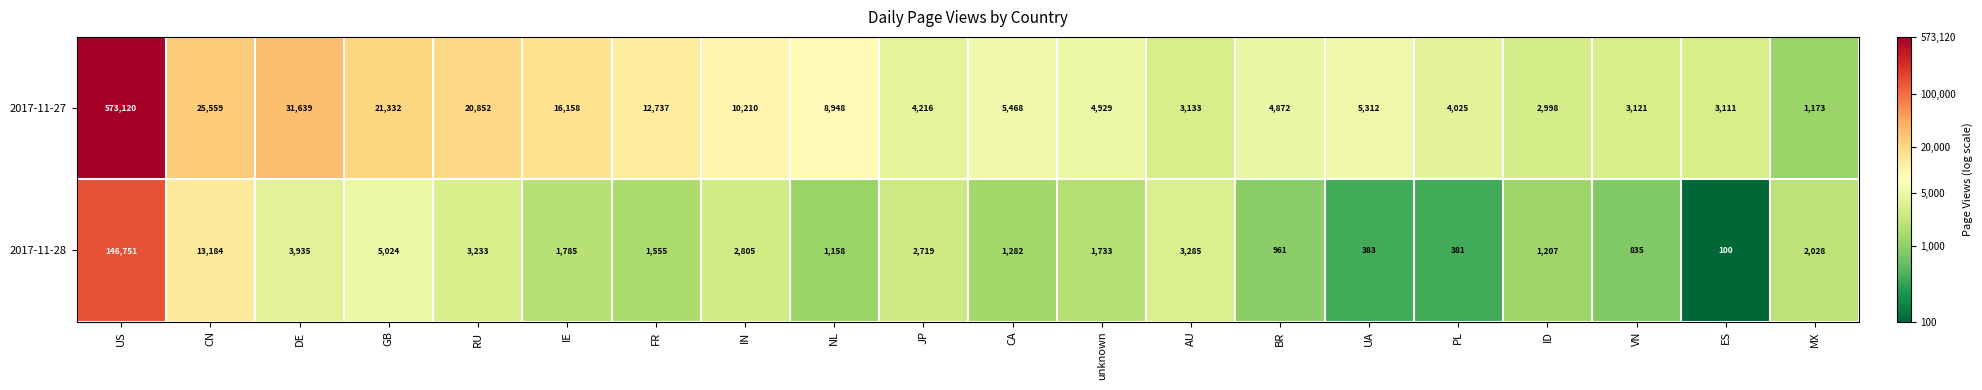

Rank the series at US from lowest to highest value.

2017-11-28, 2017-11-27